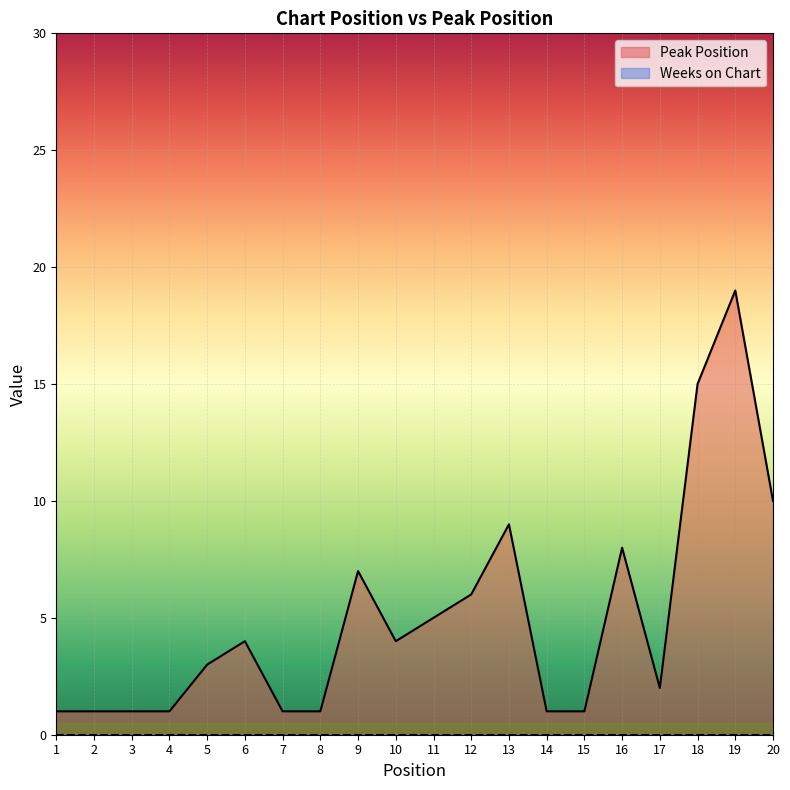

Rank the categories by value from highest to lowest.

19, 18, 20, 13, 16, 9, 12, 11, 6, 10, 5, 17, 1, 2, 3, 4, 7, 8, 14, 15